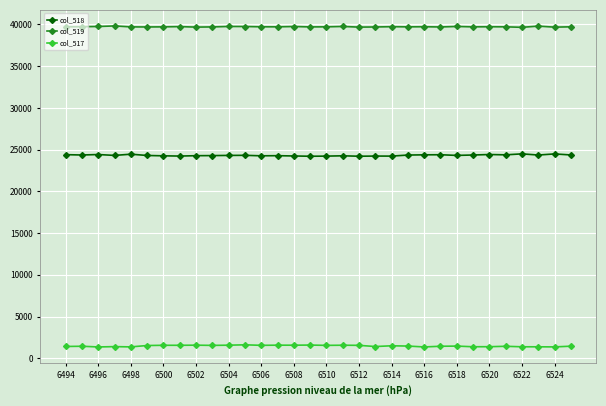

What is the average value of the col_518 series?

24324